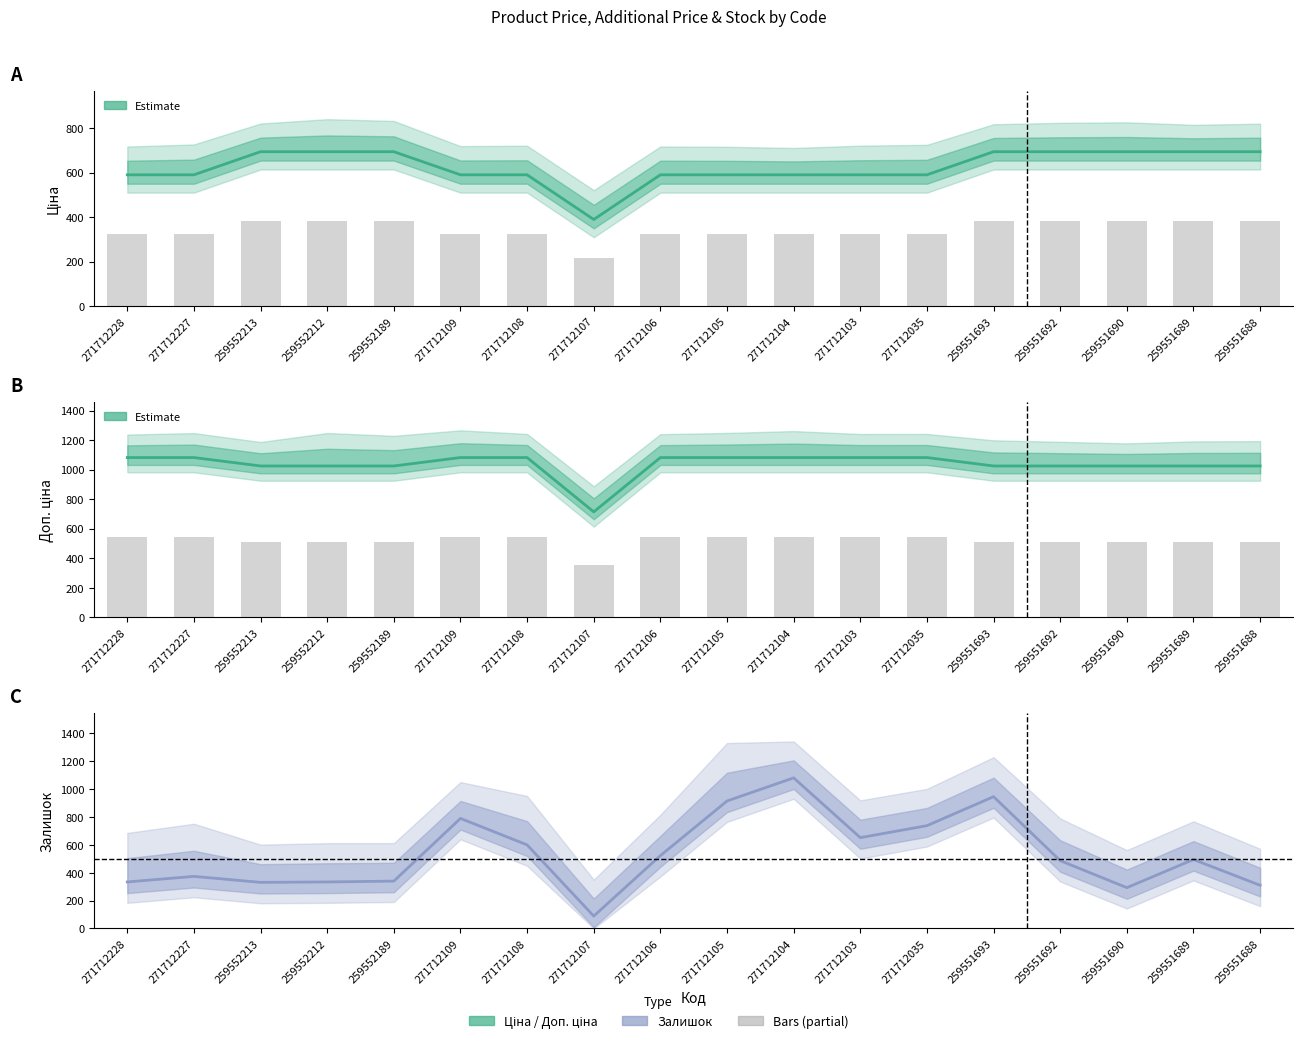

Where does the Ціна series first go above 589?

271712228